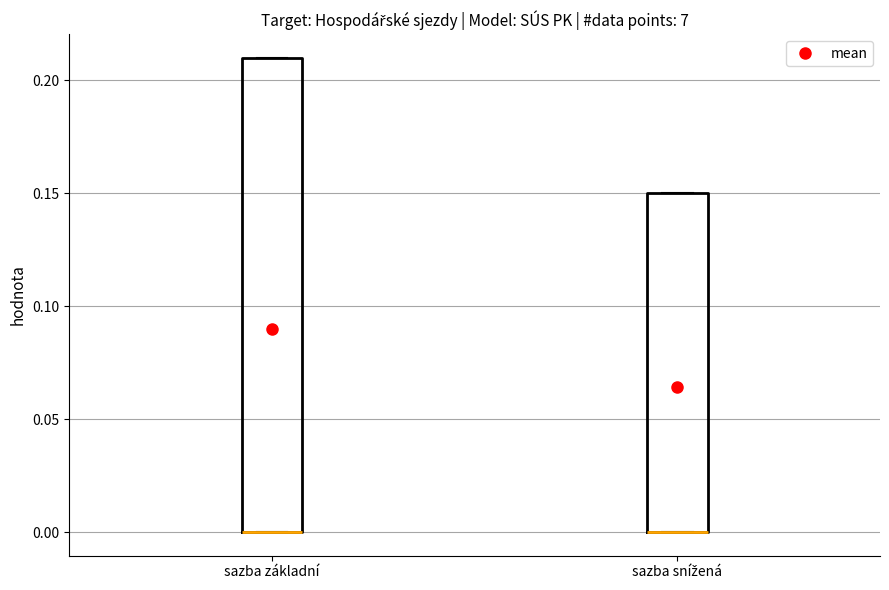

Where is the lower edge of the box for sazba základní on the y-axis? The values are not printed on the chart, so give them approximately, as read against the axis.

0.00